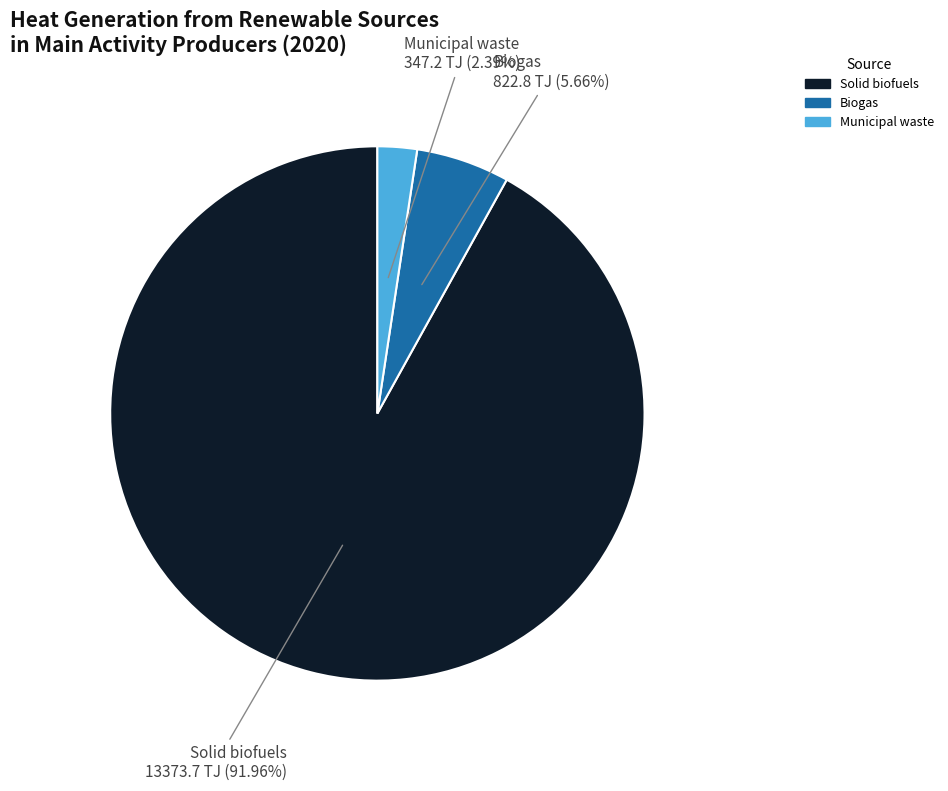

Is there a majority slice in this chart?

Yes